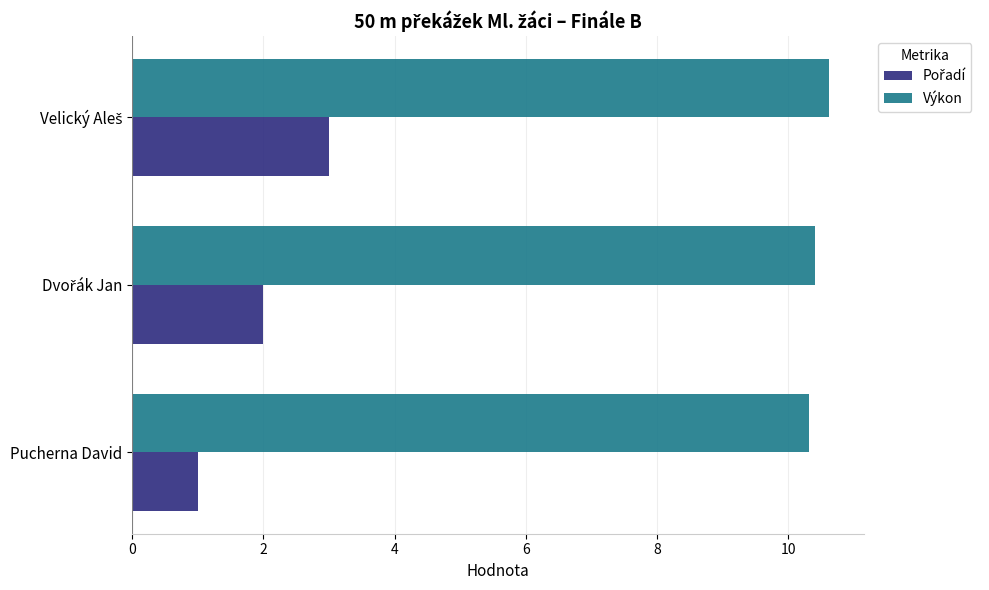

What is the spread (max minus min) of values at Pucherna David?

9.3